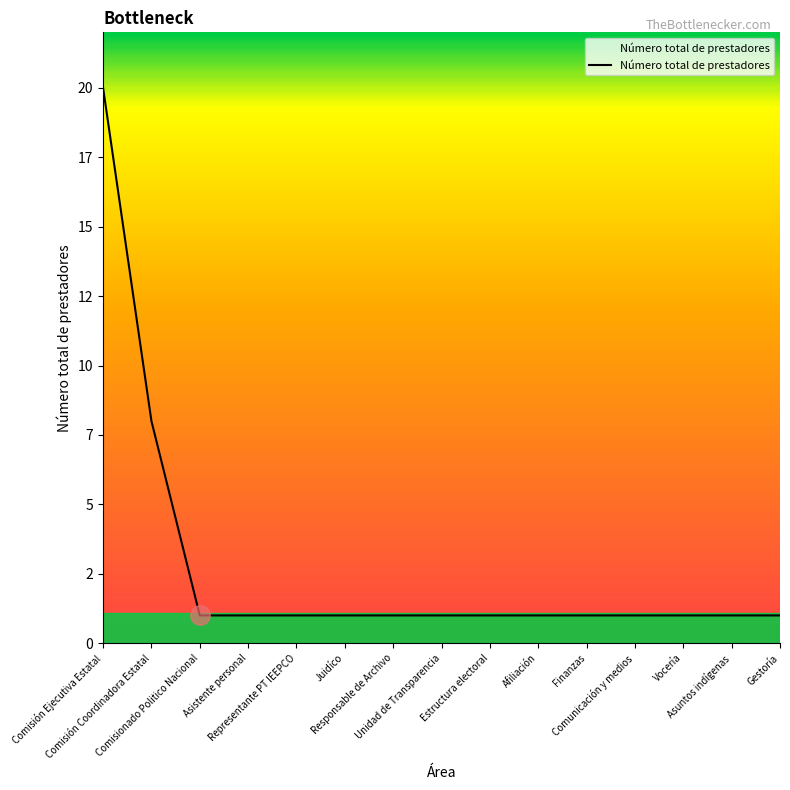

What position from the left is Juidíco?

6